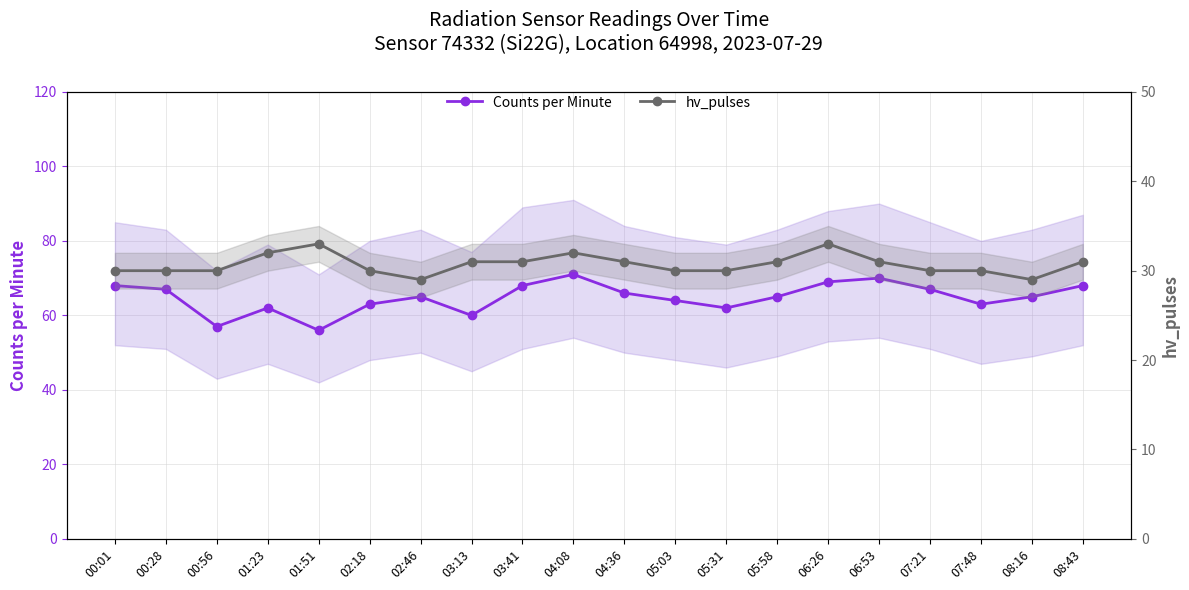

How many hv_pulses values are between 30 and 31?

14